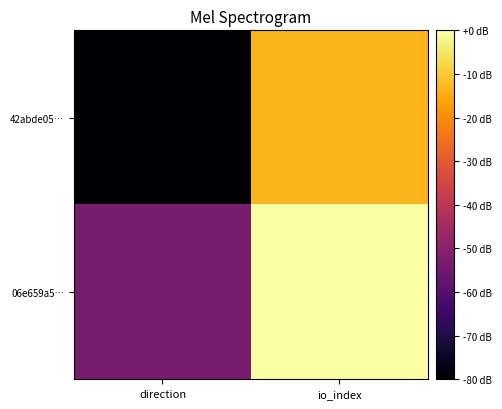

At which category is the sum across all series the highest?

io_index